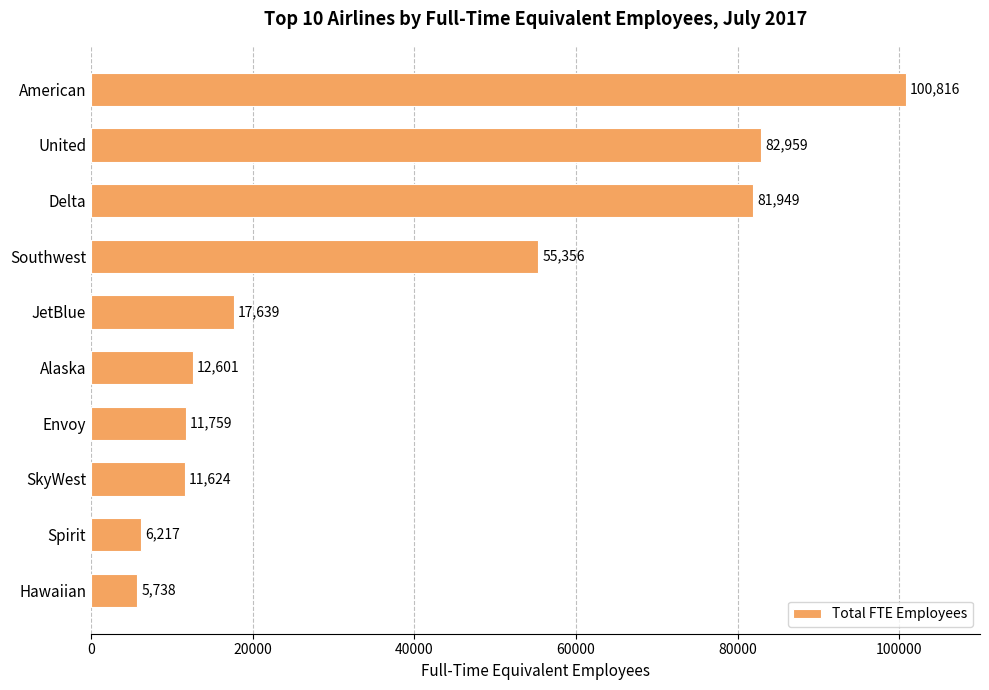

What position from the bottom is Alaska?

5